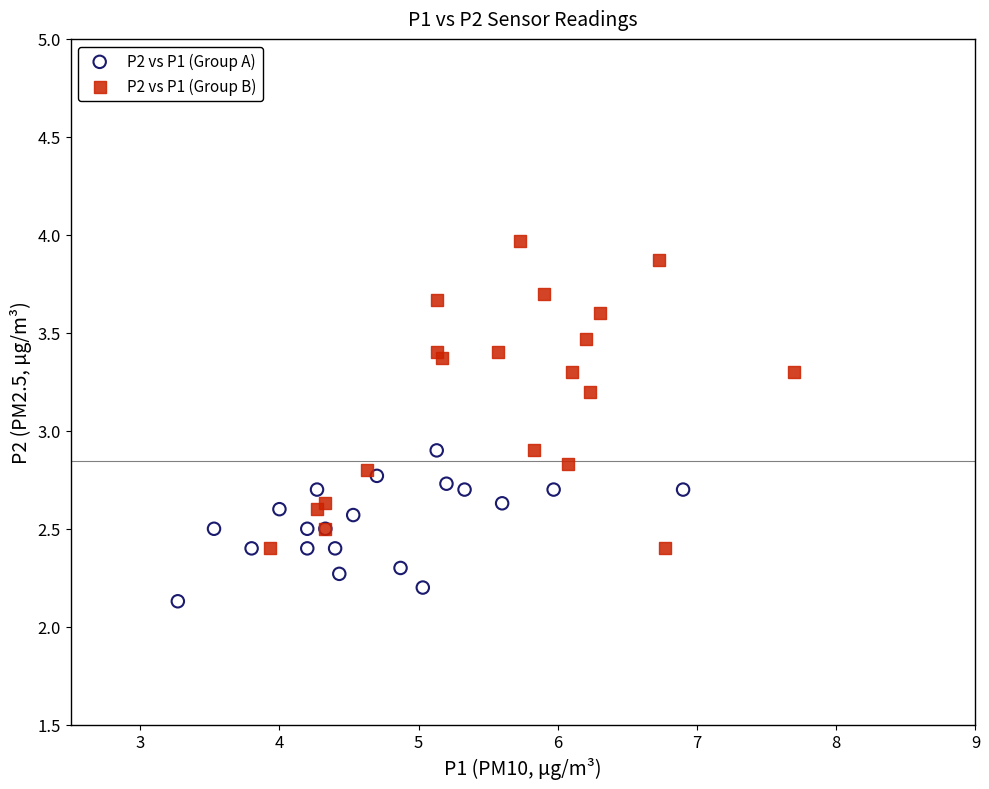

Which series reaches the maximum Y coordinate?

P2 vs P1 (Group B)